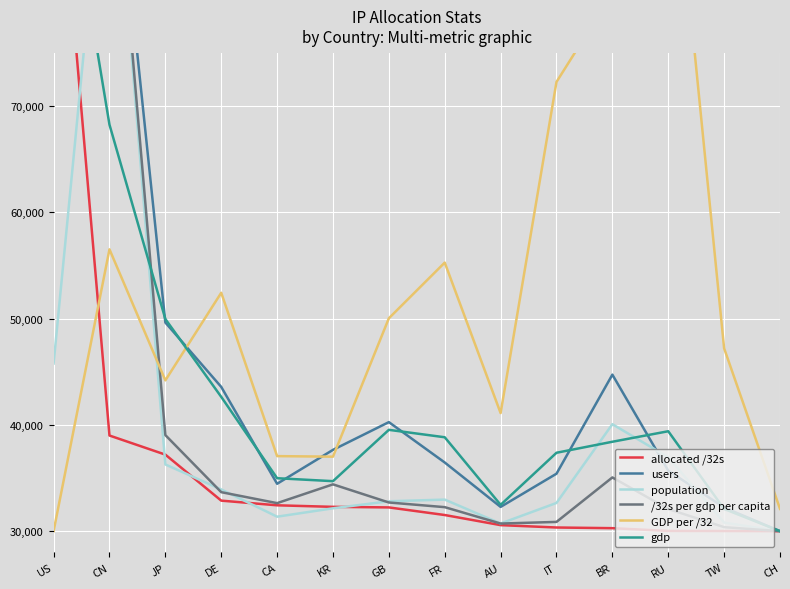

What is the highest value of the population series?

100000.0